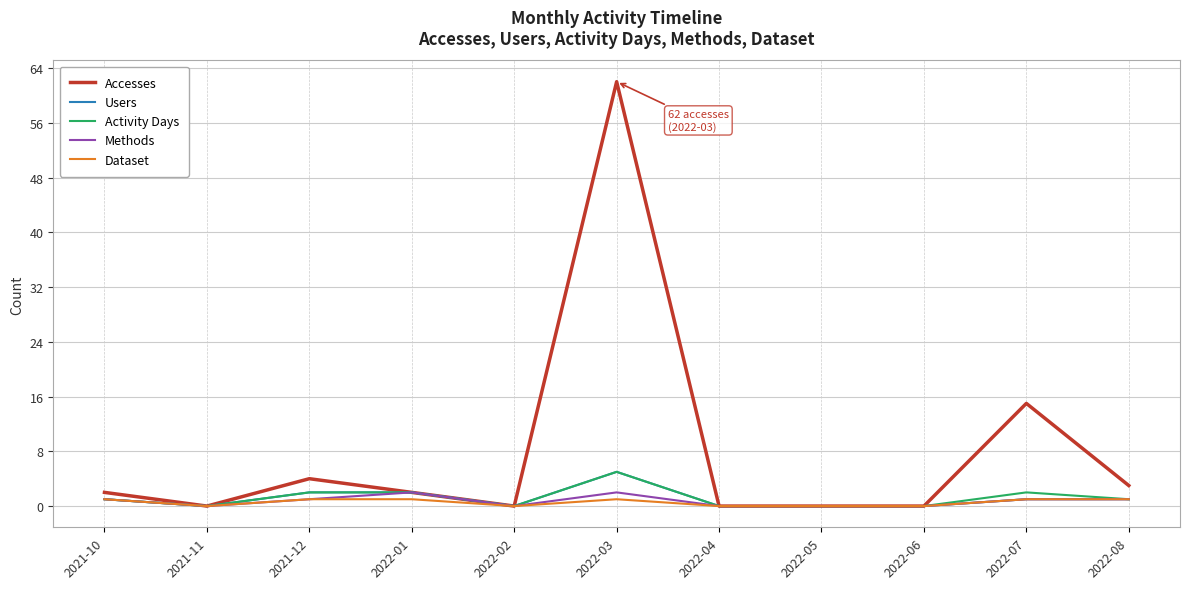

Which series has the largest range (max minus min)?

Accesses